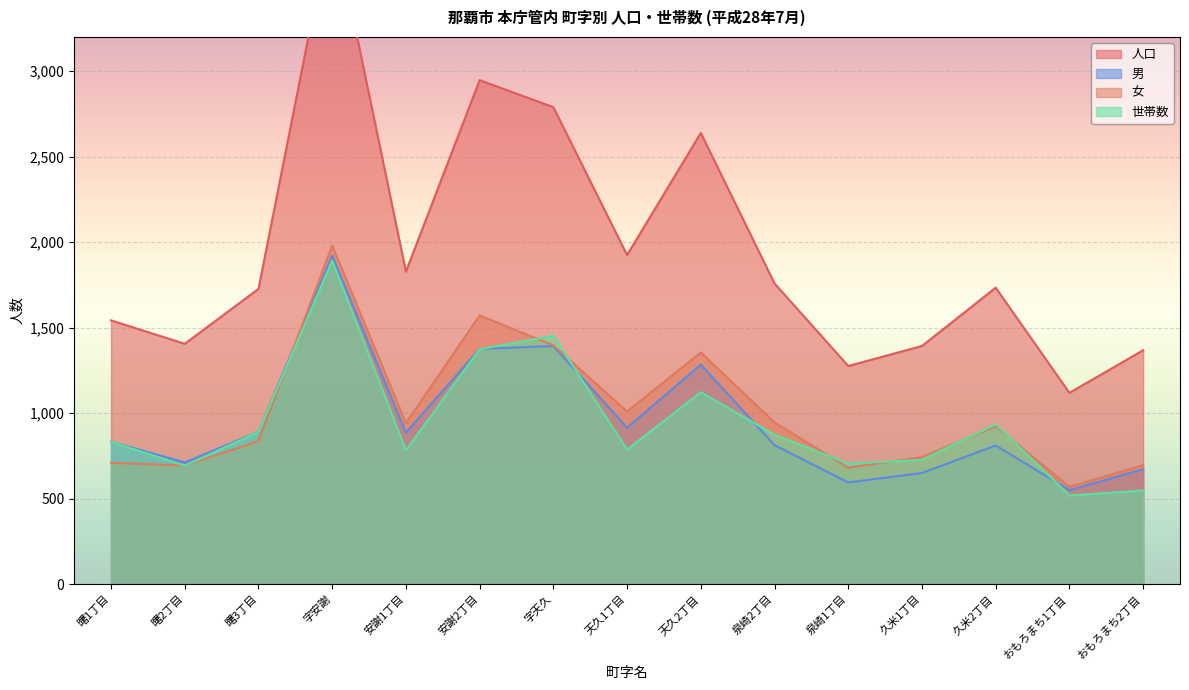

What is the maximum value shown in the chart?

3902